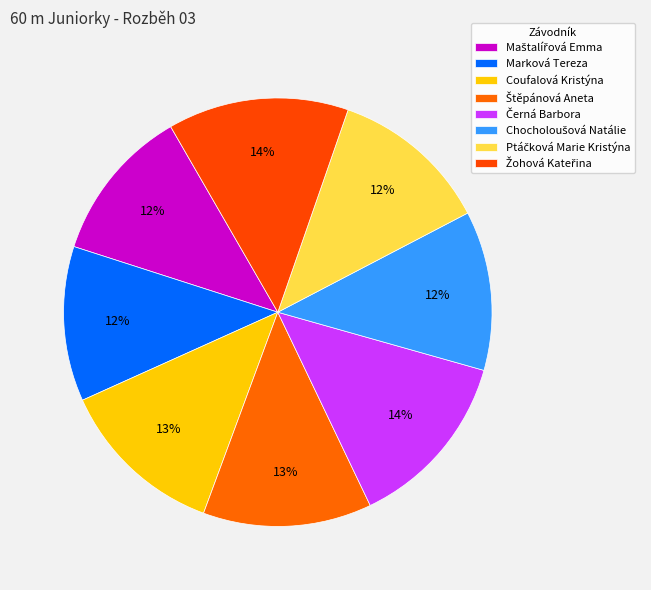

To the nearest percent, what percentage of the pie is Chocholoušová Natálie?

12%